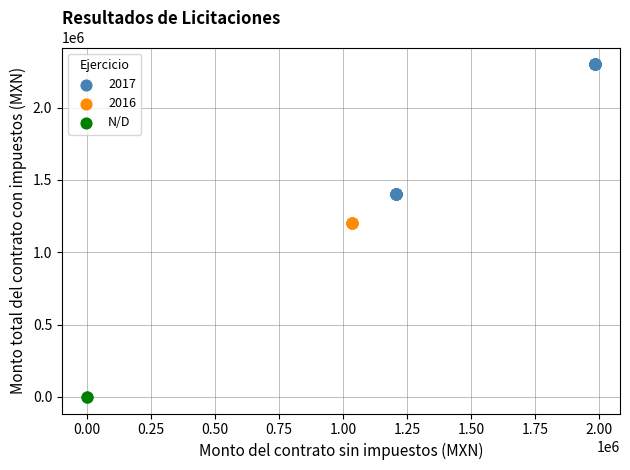

Which series contains the highest Y value?

2017